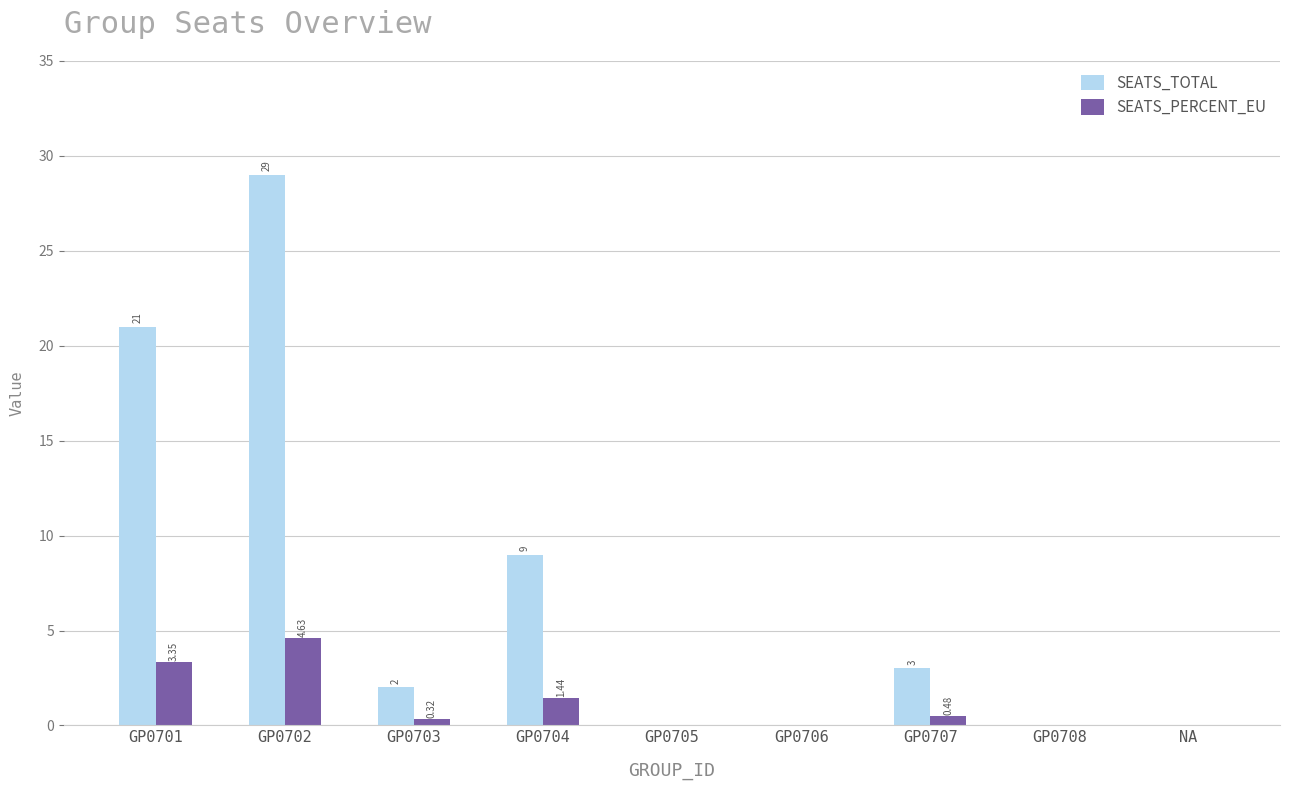

What is the difference between the maximum and minimum values in the SEATS_PERCENT_EU series?

4.6